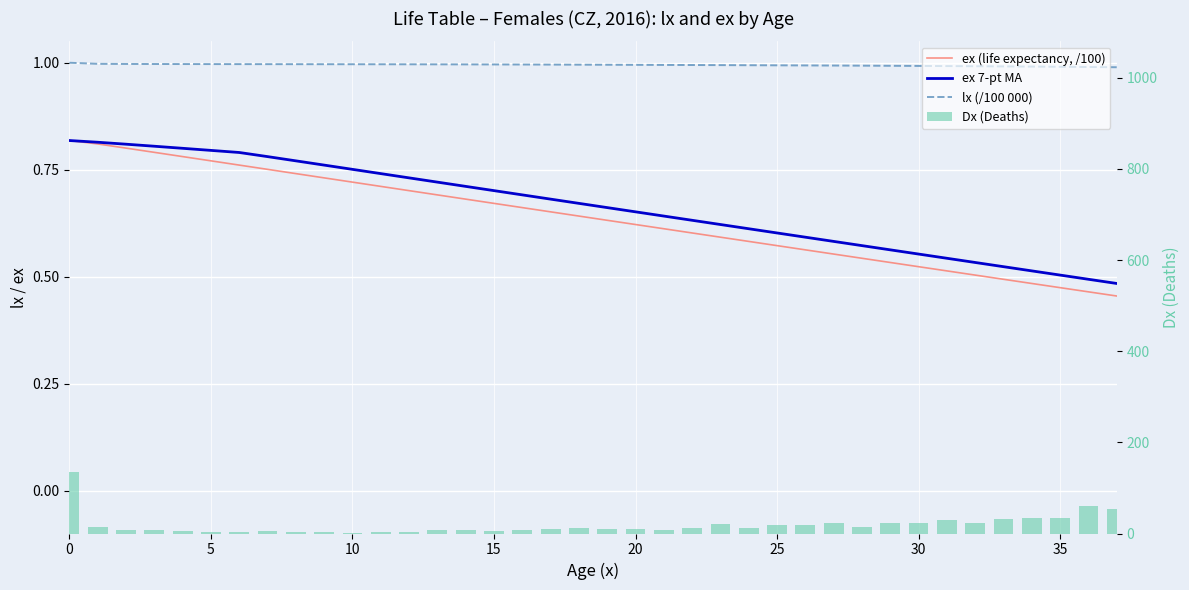

At which label is ex 7-pt MA closest to 0?

37